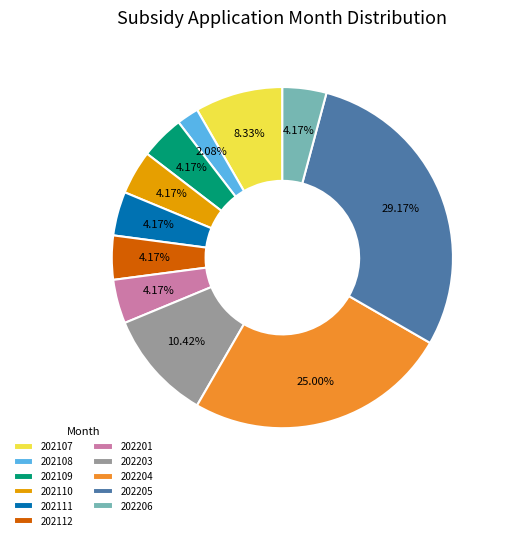

What percentage is the 202111 slice, to the nearest percent?

4%